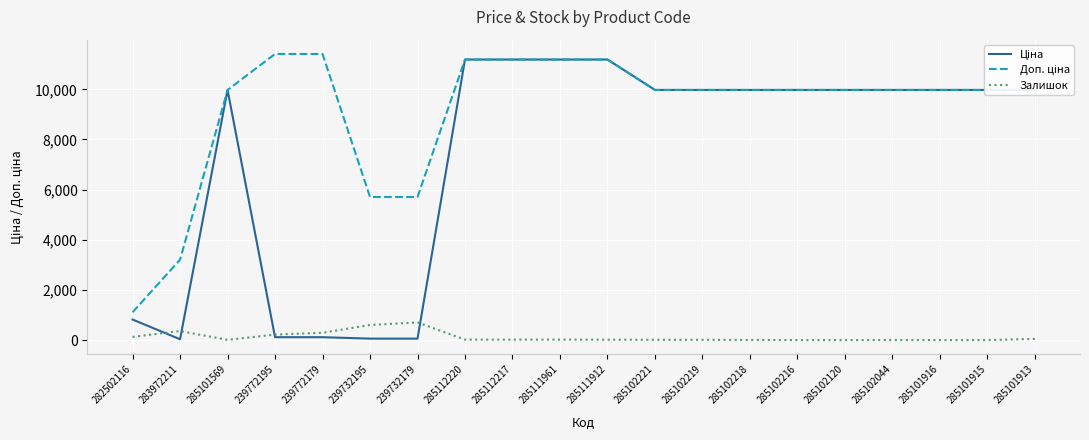

What is the highest value of the Залишок series?

702.0